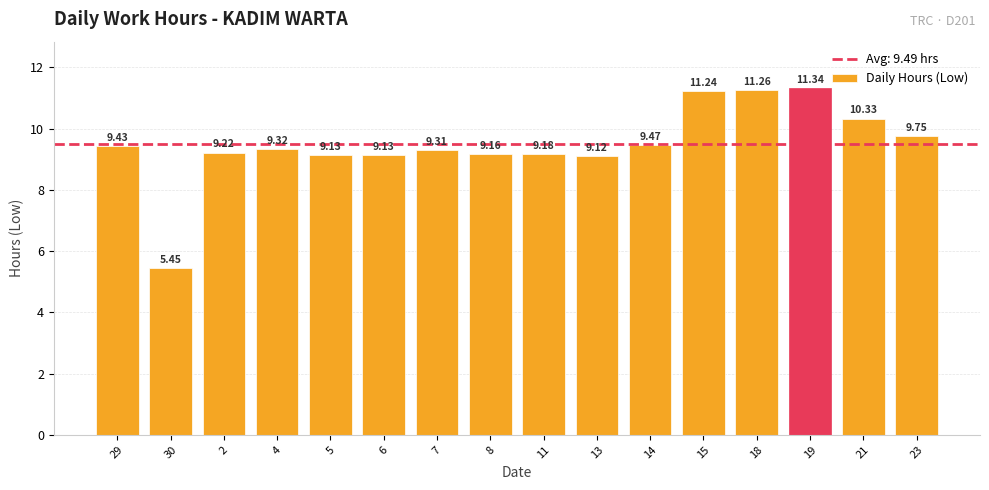

Count the number of categories in the chart.

16